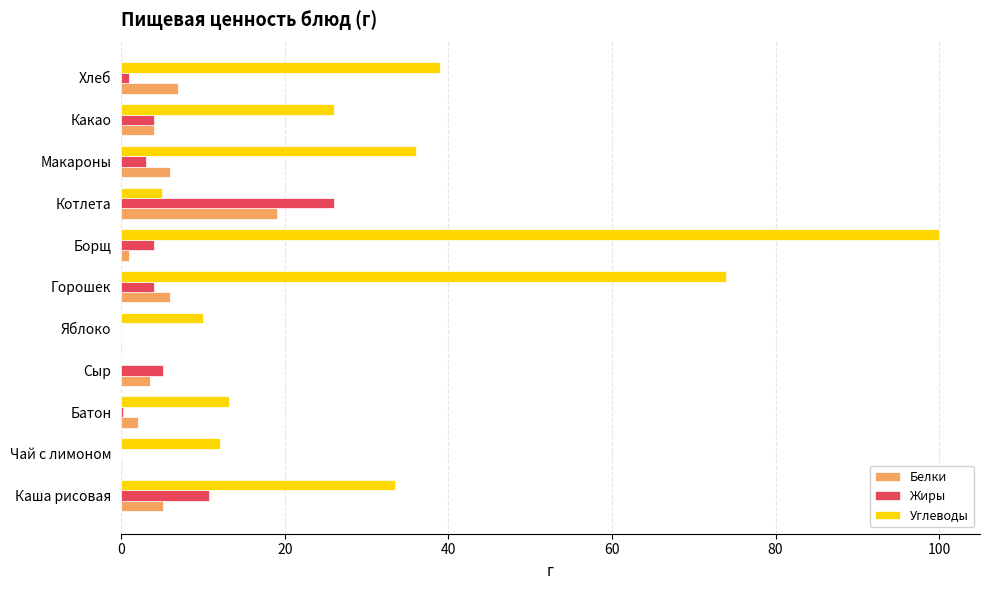

Which category has the highest value across all series?

Борщ